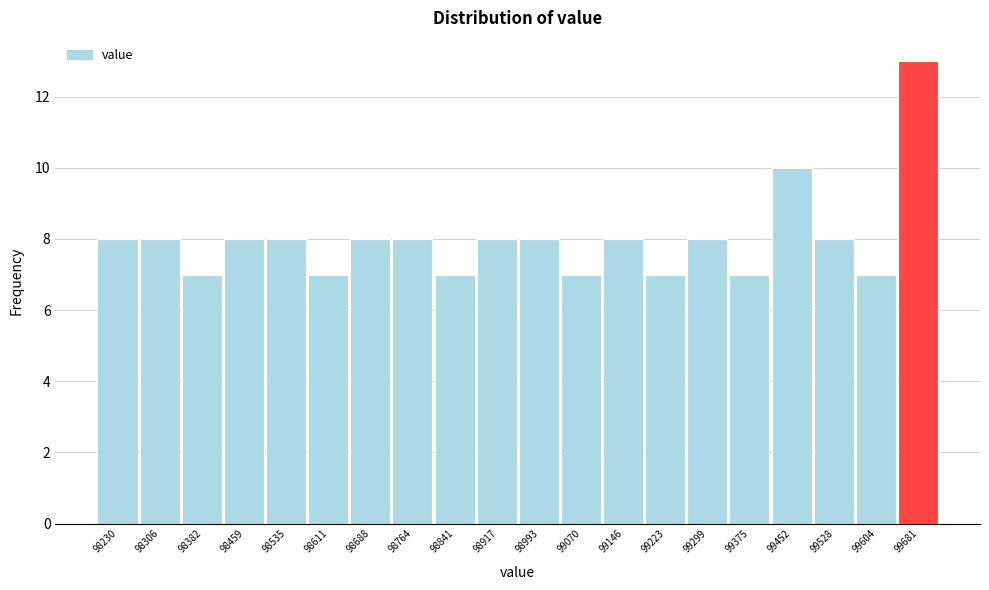

Reading right to left, transcribe all the data shown in this chart.

13	7	8	10	7	8	7	8	7	8	8	7	8	8	7	8	8	7	8	8